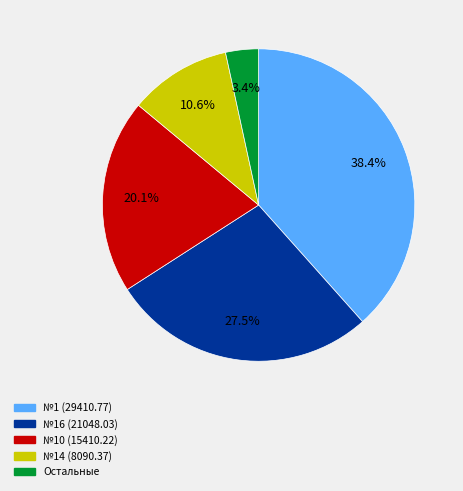

Which has a higher value, №10 (15410.22) or №14 (8090.37)?

№10 (15410.22)